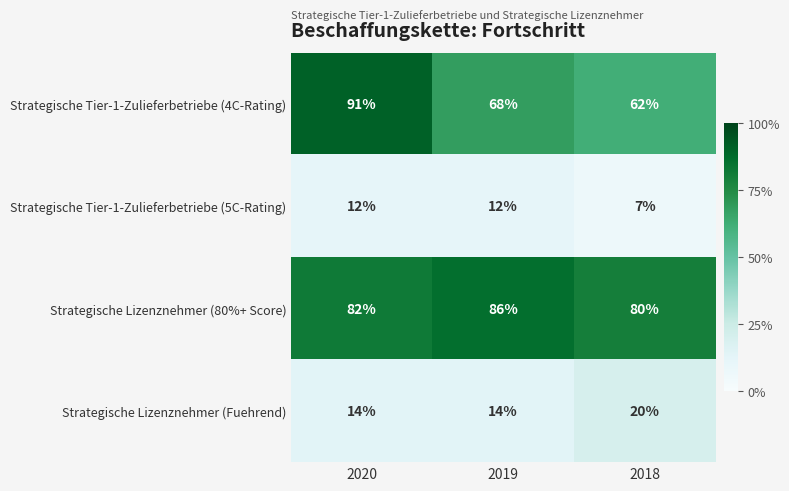

Which category has the lowest value across all series?

2018